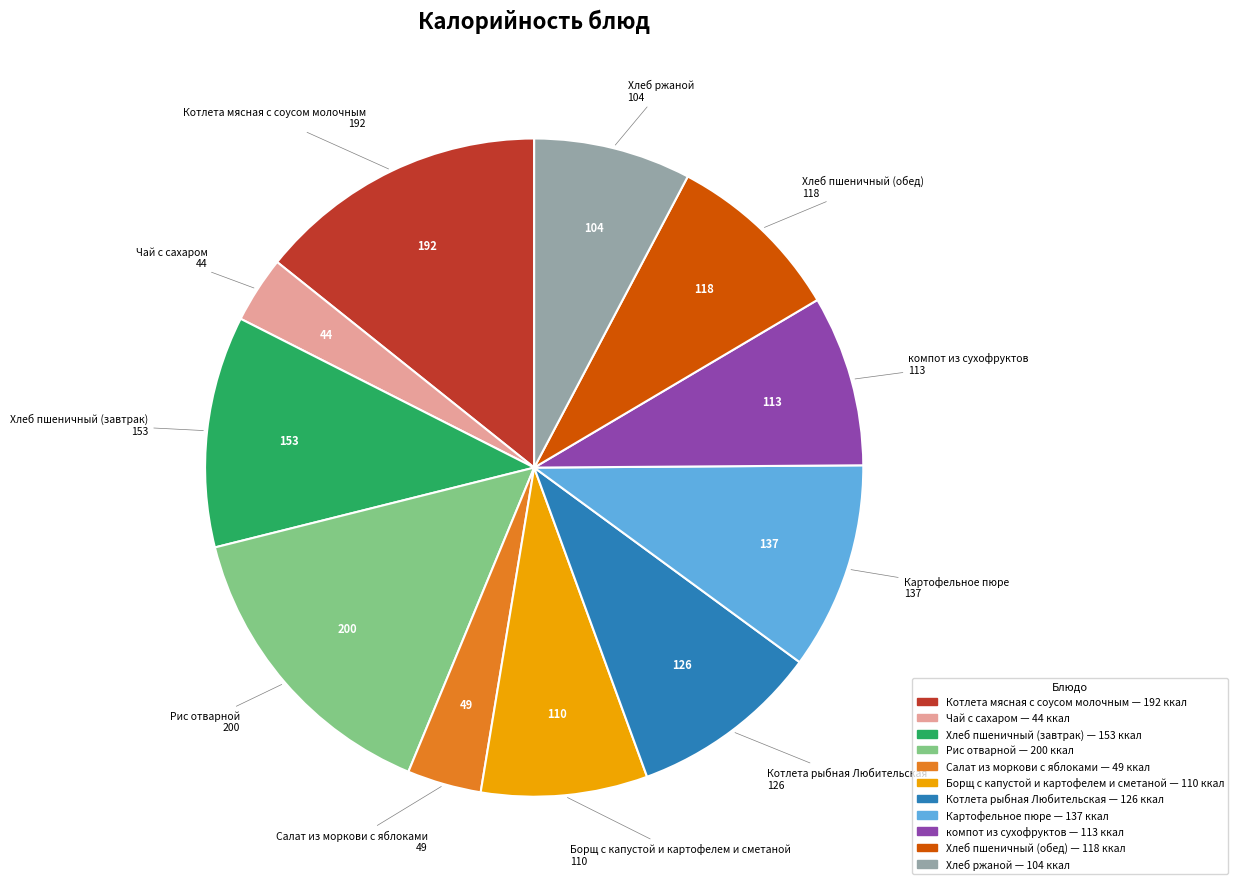

Which category has the biggest portion of the pie?

Рис отварной